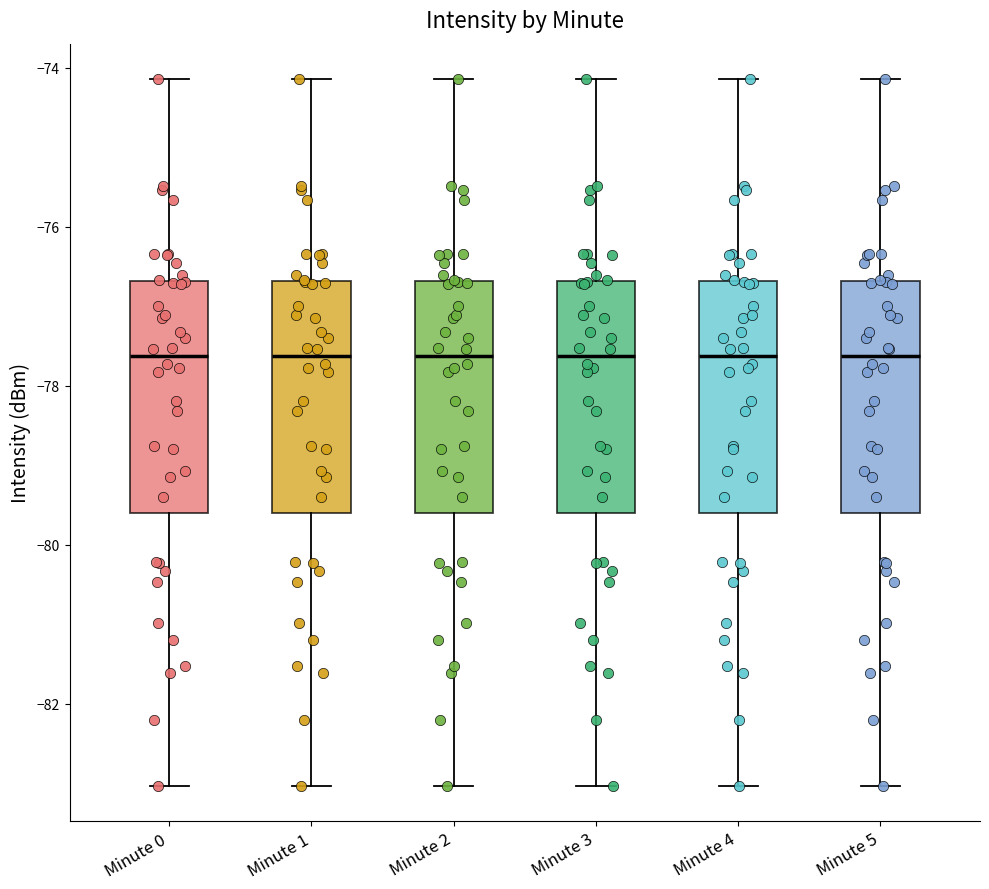

Where does the median line of the box for Minute 3 sit on the y-axis? The values are not printed on the chart, so give them approximately, as read against the axis.

-77.6